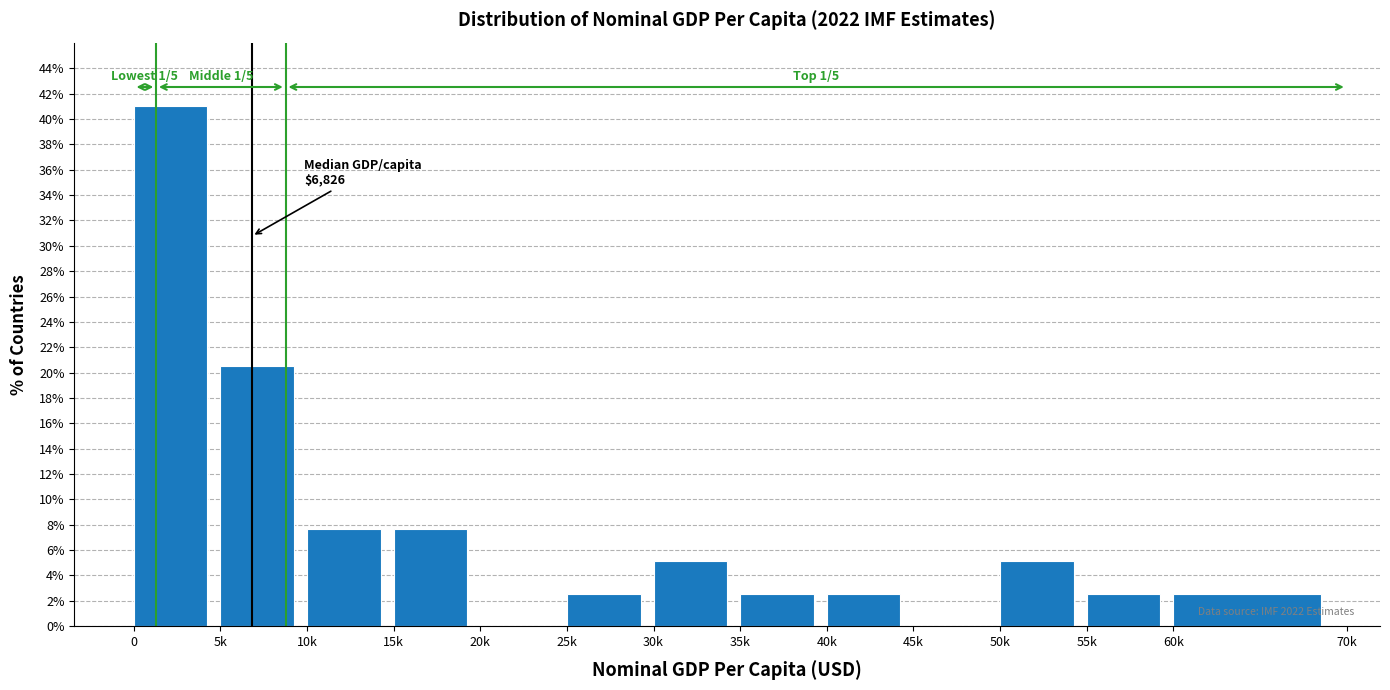

Reading left to right, list all the values displayed in this chart.

0=41.0	5k=20.5	10k=7.7	15k=7.7	20k=0.0	25k=2.6	30k=5.1	35k=2.6	40k=2.6	45k=0.0	50k=5.1	55k=2.6	60k=2.6